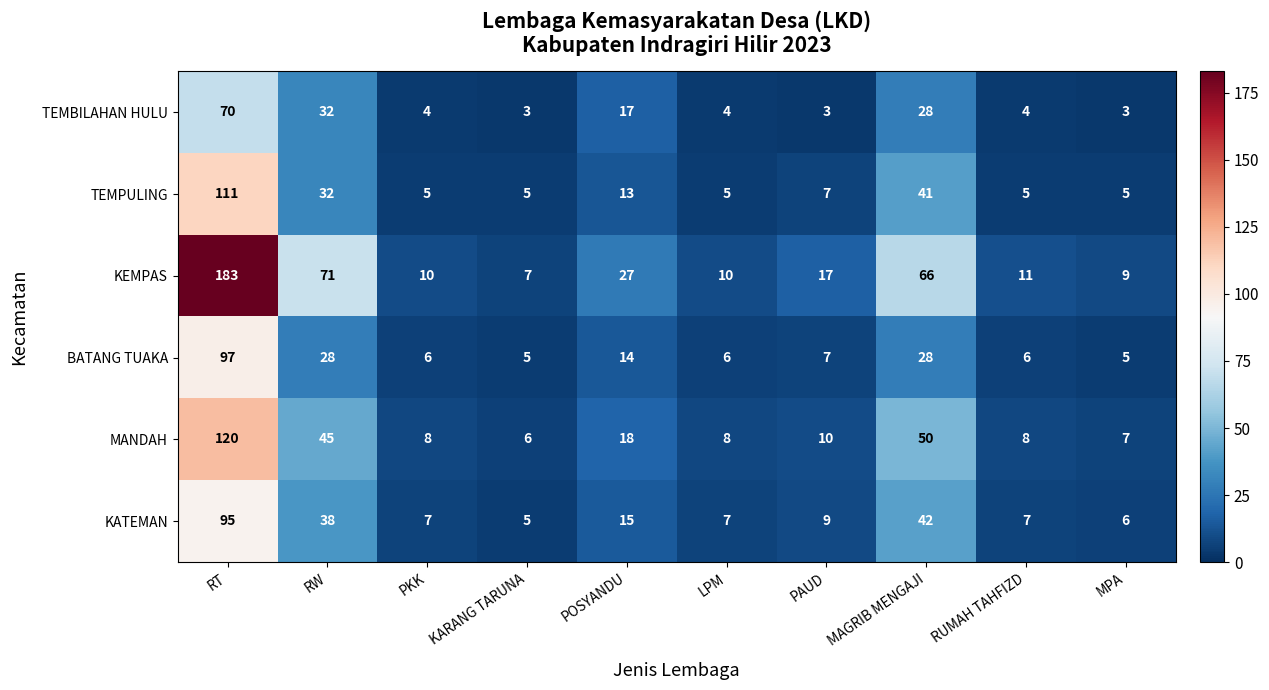

What is the lowest value of the KATEMAN series?

5